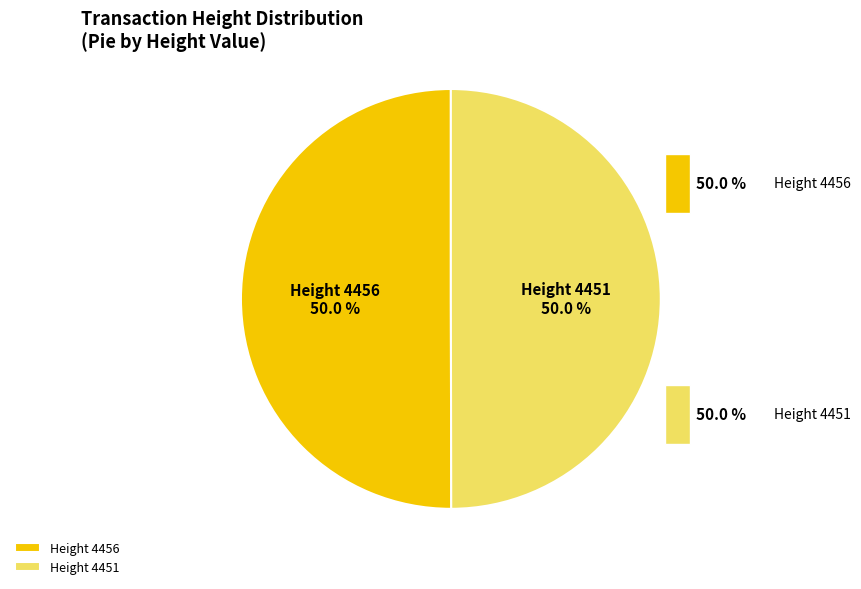

To the nearest percent, what is the average slice percentage?

50%